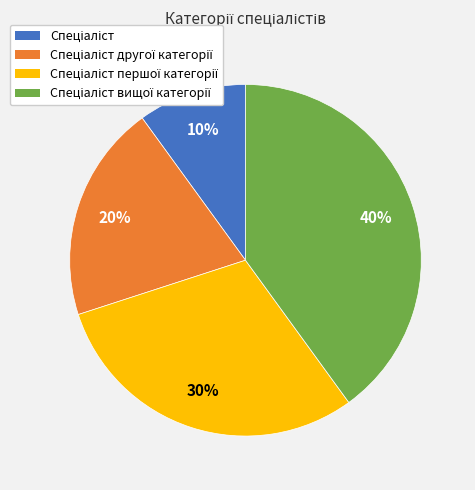

To the nearest percent, what is the average slice percentage?

25%